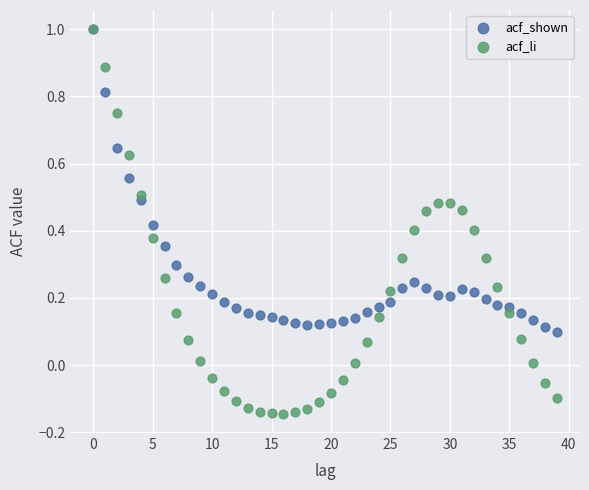

What are all the series names shown in the legend?

acf_shown, acf_li